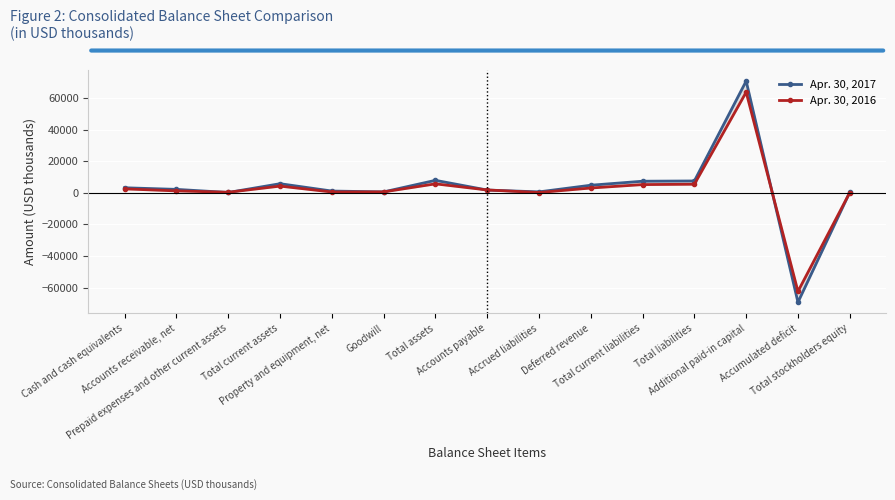

How many intersections are there between Apr. 30, 2017 and Apr. 30, 2016?

6